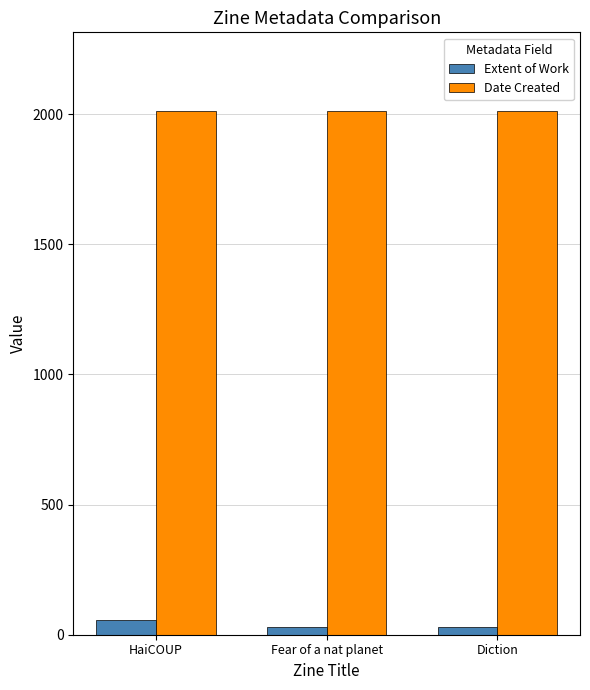

At how many categories does at least one series exceed 1598?

3